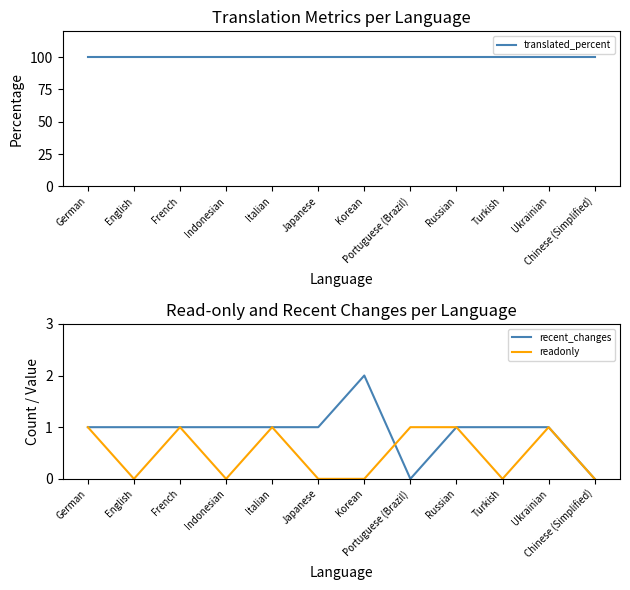

Which category has the highest value in the translated_percent series?

German